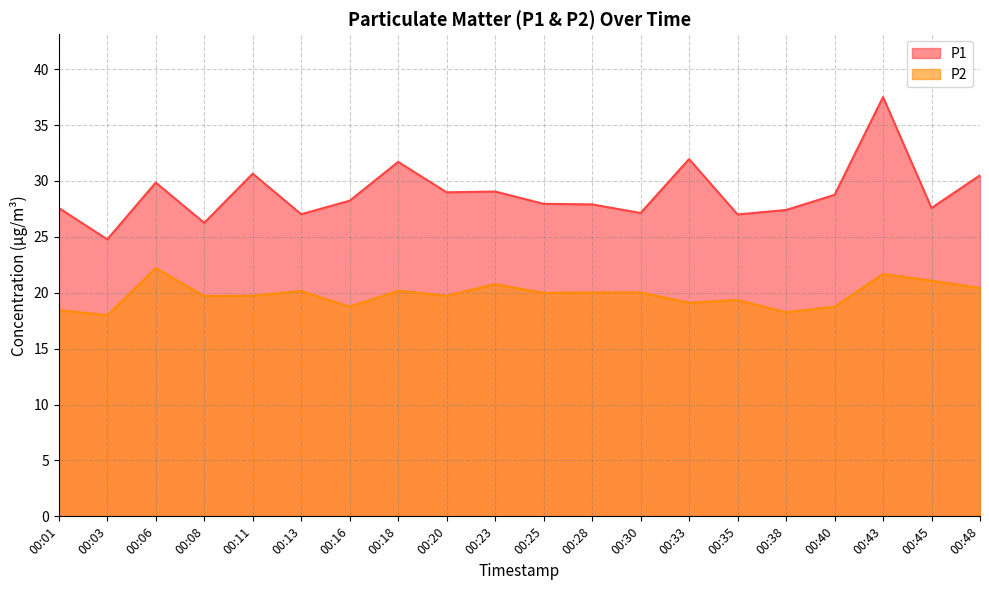

Rank the categories by P2 value from highest to lowest.

00:06, 00:43, 00:45, 00:23, 00:48, 00:18, 00:13, 00:28, 00:30, 00:25, 00:11, 00:20, 00:08, 00:35, 00:33, 00:16, 00:40, 00:01, 00:38, 00:03